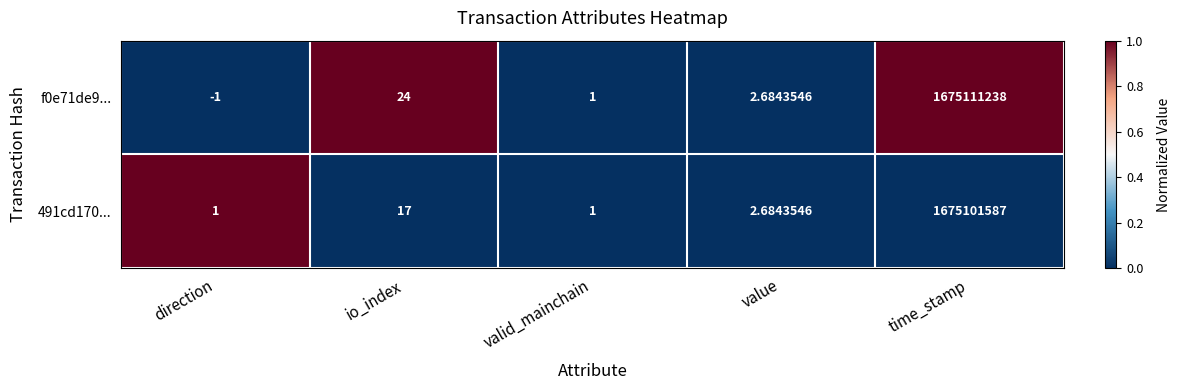

Is the value of 491cd170... at direction greater than the value of f0e71de9... at io_index?

No